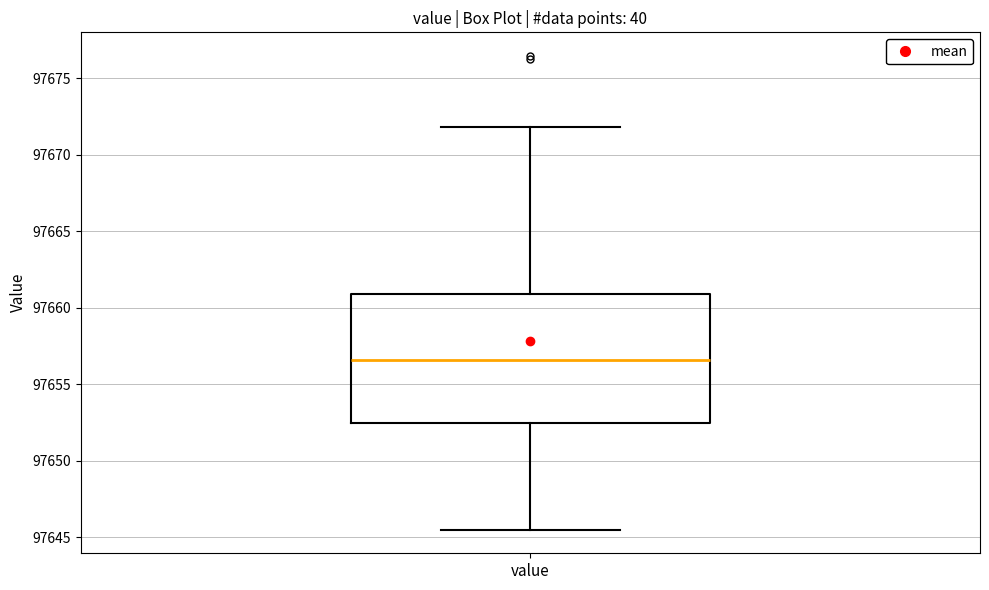

Where is the lower edge of the box for value on the y-axis? The values are not printed on the chart, so give them approximately, as read against the axis.

97652.5